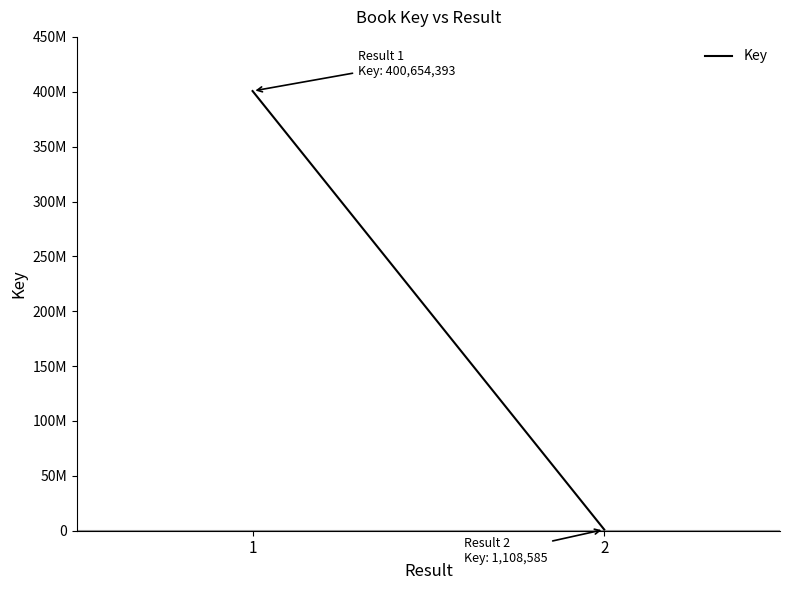

Reading left to right, what are all the values shown in this chart?

400654393	1108585